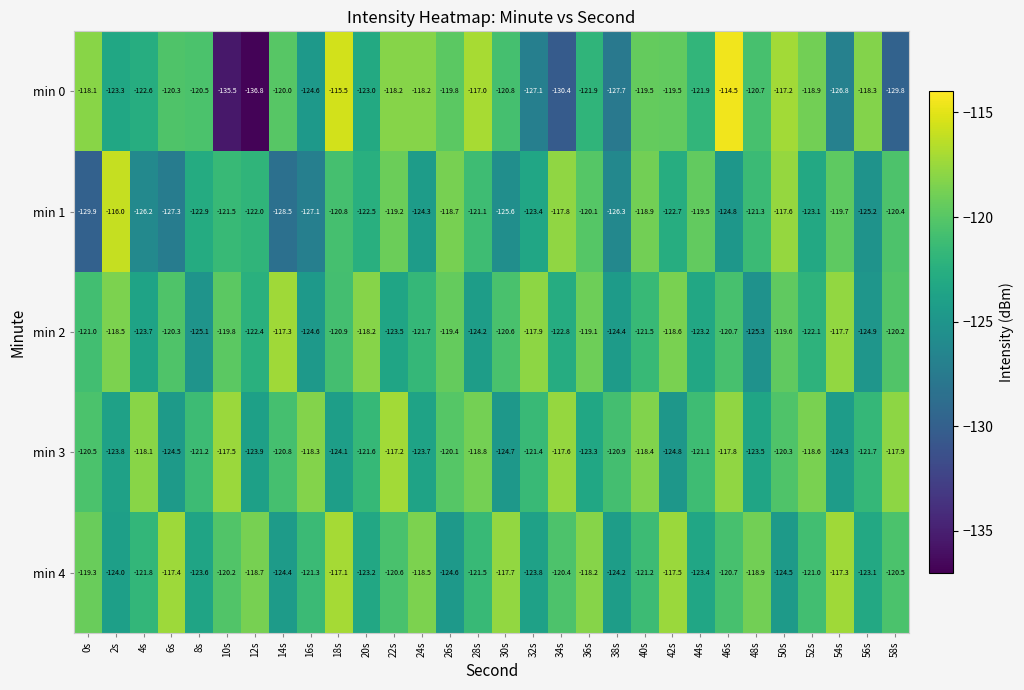

Which series has the widest spread of values?

min 0